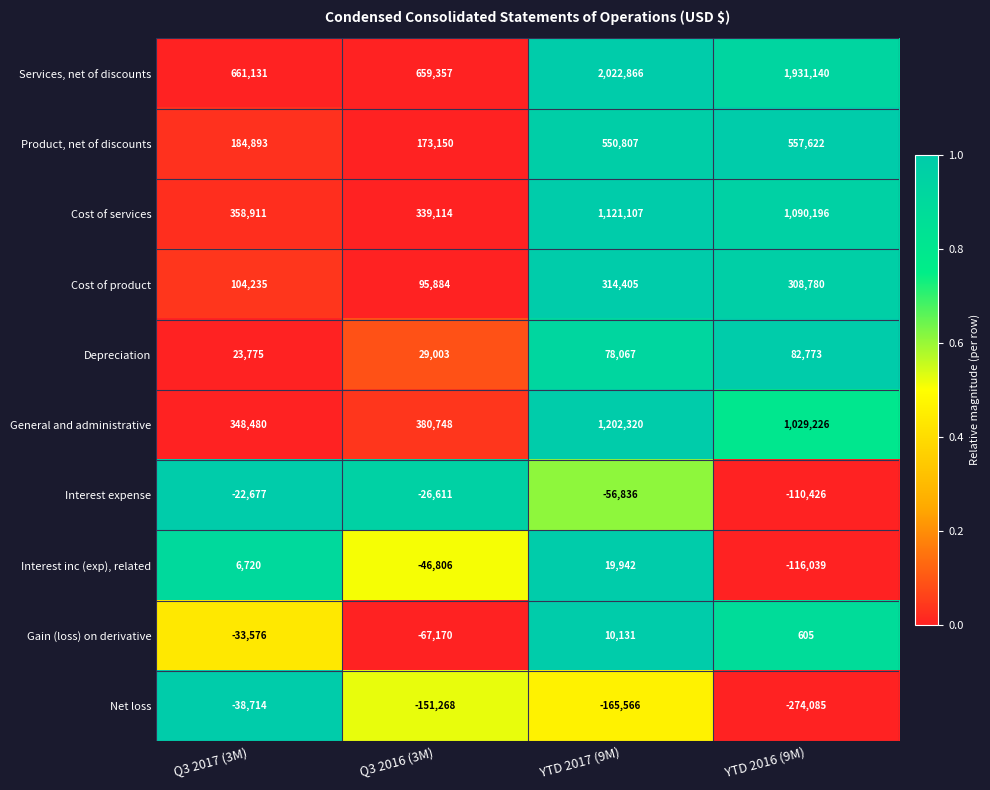

Which series has the largest total across all categories?

Services, net of discounts